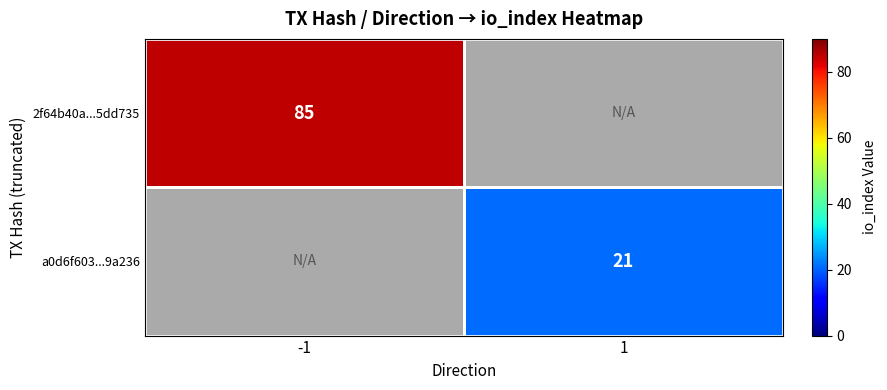

Count the number of categories in the chart.

2